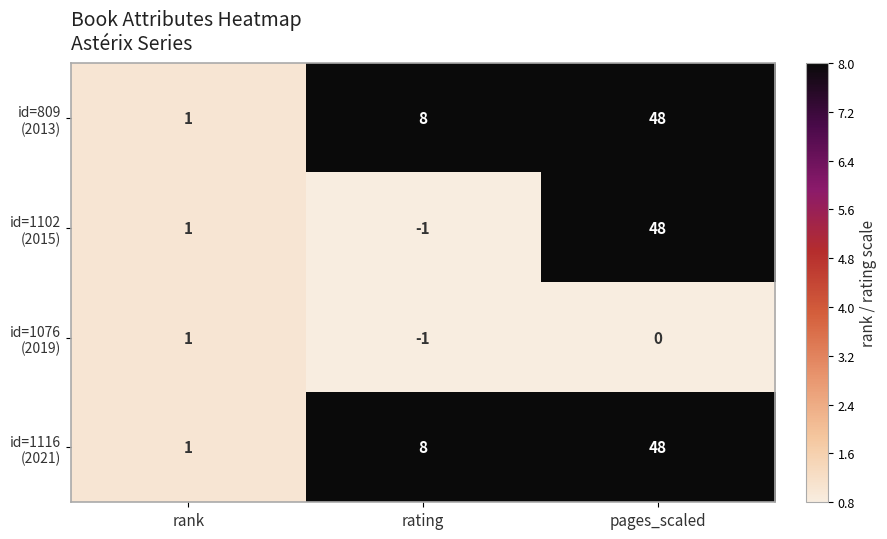

What is the difference between the highest and lowest values at rating?

9